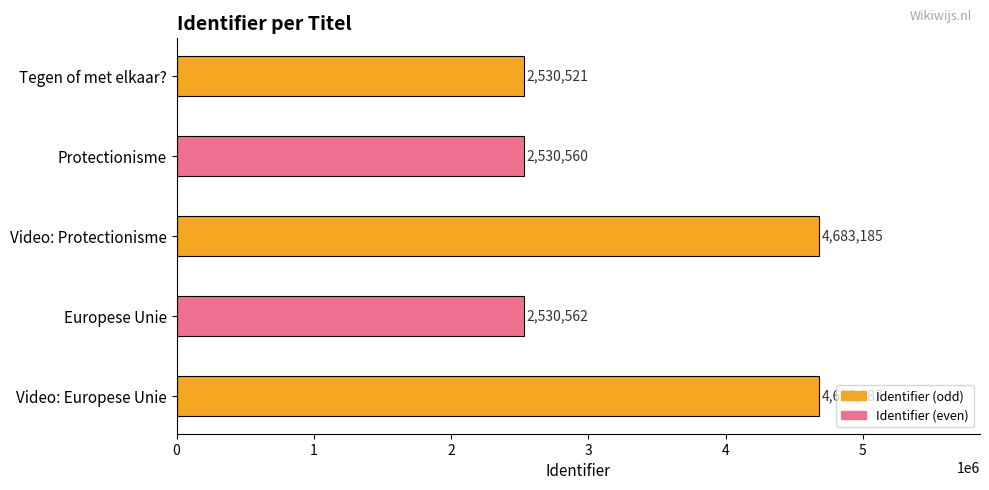

How many bars are there in total?

5